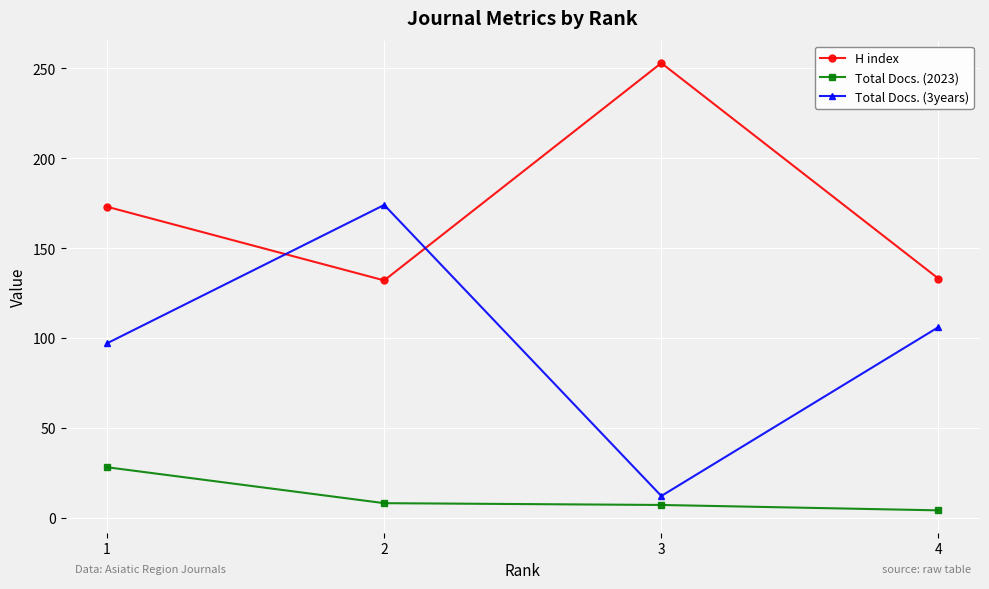

How many interior local valleys does the H index series have?

1